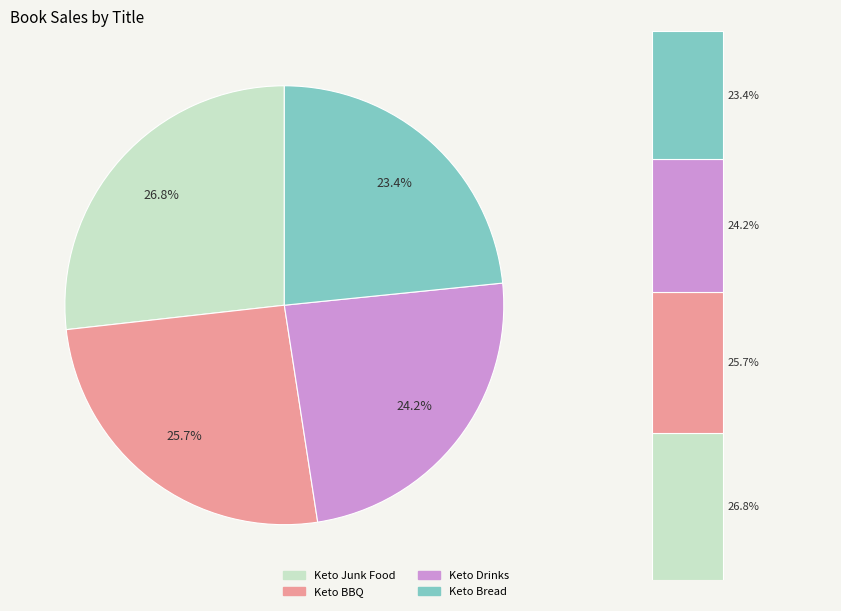

What is the change in value from Keto BBQ to Keto Drinks?

-10071500